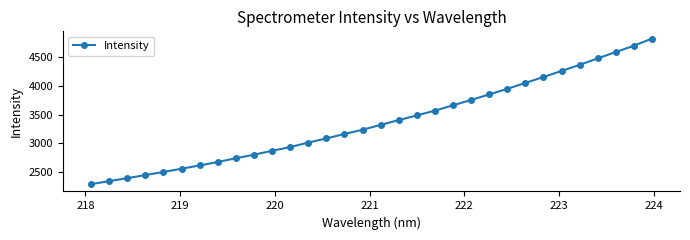

What is the maximum value shown in the chart?

4825.4